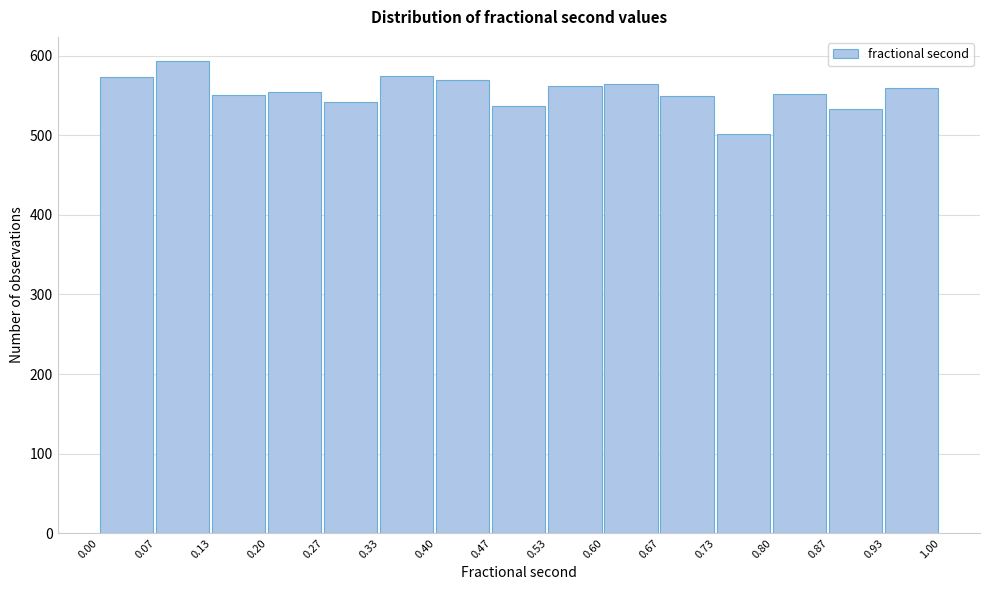

Reading left to right, list every bar in this chart as the range it spans on the x-axis followed by its height. The values are not printed on the chart, so give them approximately, as read against the axis.

0.00 to 0.07: 570
0.07 to 0.13: 590
0.13 to 0.20: 550
0.20 to 0.27: 550
0.27 to 0.33: 540
0.33 to 0.40: 570
0.40 to 0.47: 570
0.47 to 0.53: 540
0.53 to 0.60: 560
0.60 to 0.67: 570
0.67 to 0.73: 550
0.73 to 0.80: 500
0.80 to 0.87: 550
0.87 to 0.93: 530
0.93 to 1.00: 560